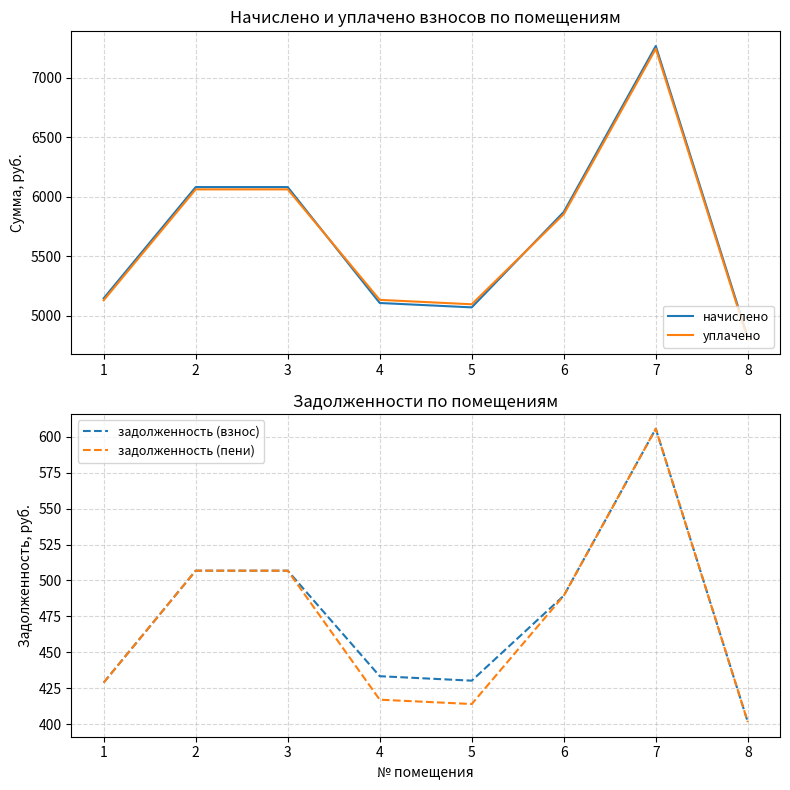

How many lines are shown in the chart?

4